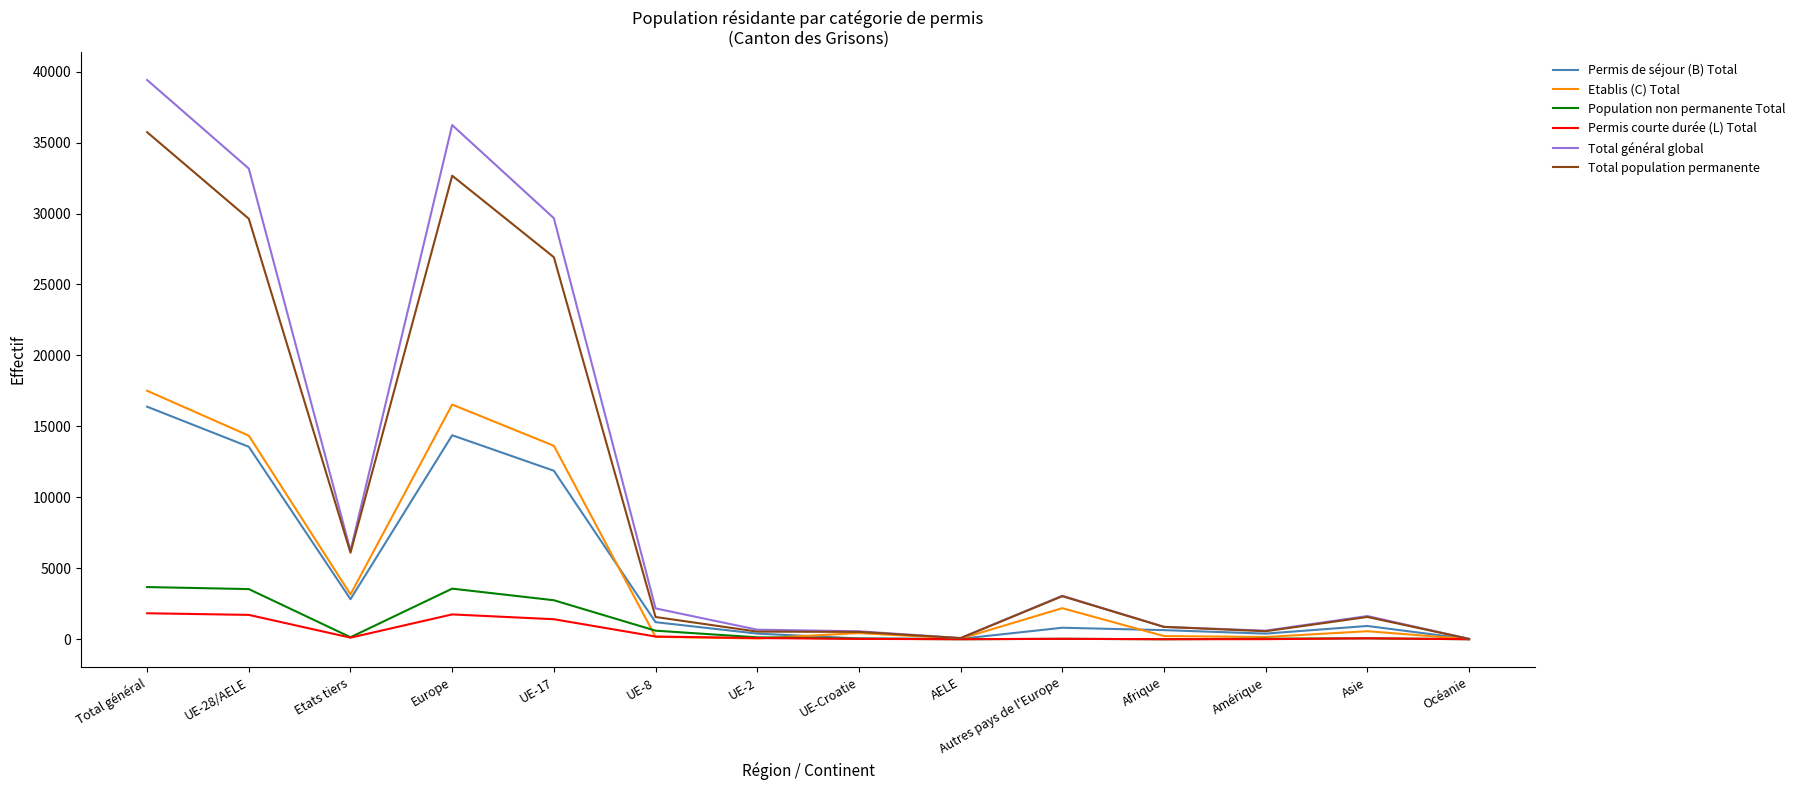

What is the difference between the Permis courte durée (L) Total values at Total général and UE-28/AELE?

114